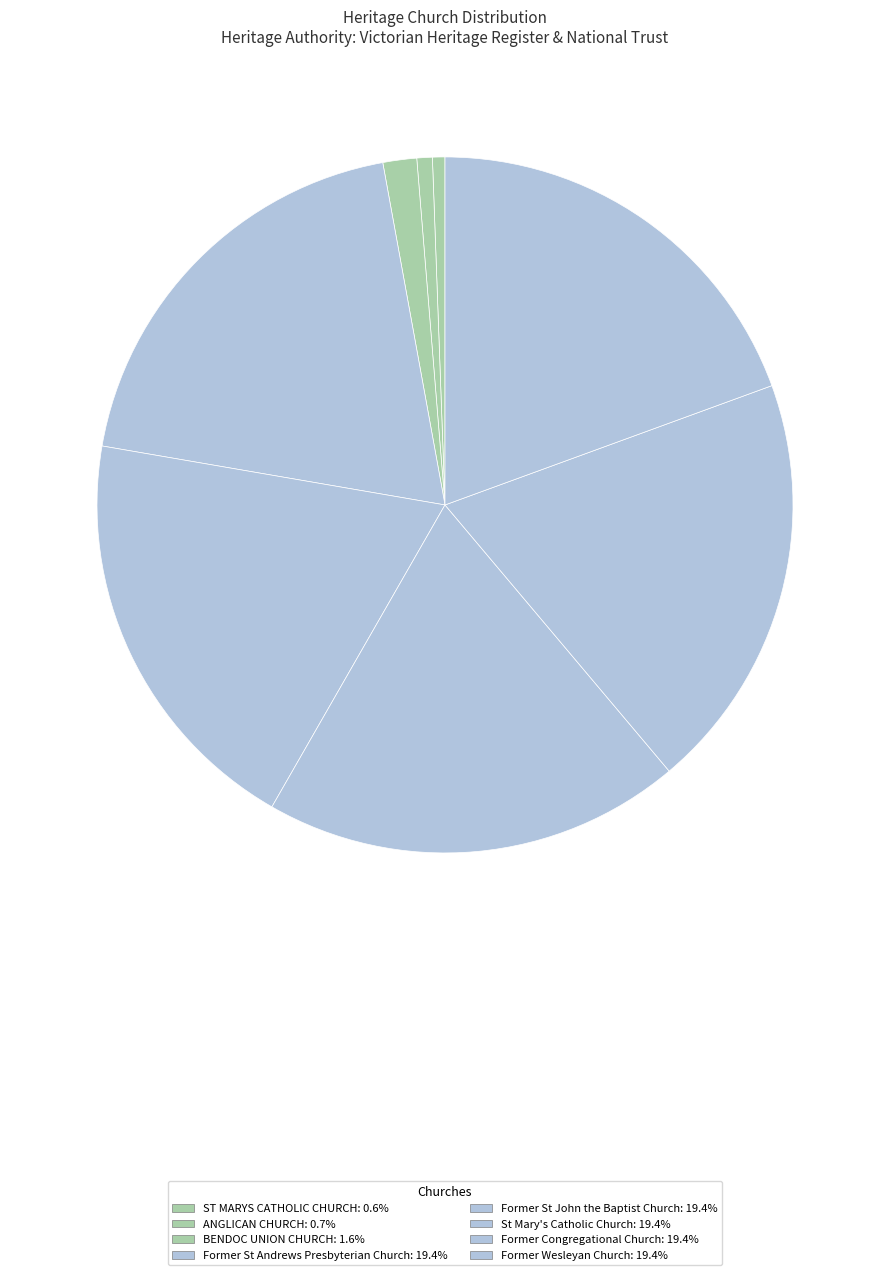

What percentage is the ST MARYS CATHOLIC CHURCH slice, to the nearest percent?

1%